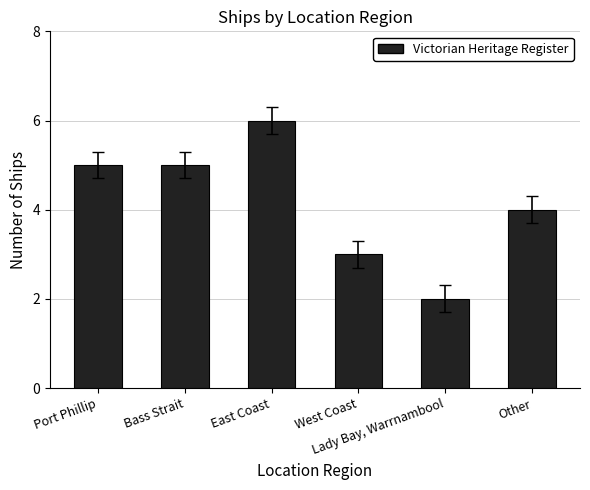

What is the sum of all values?

25